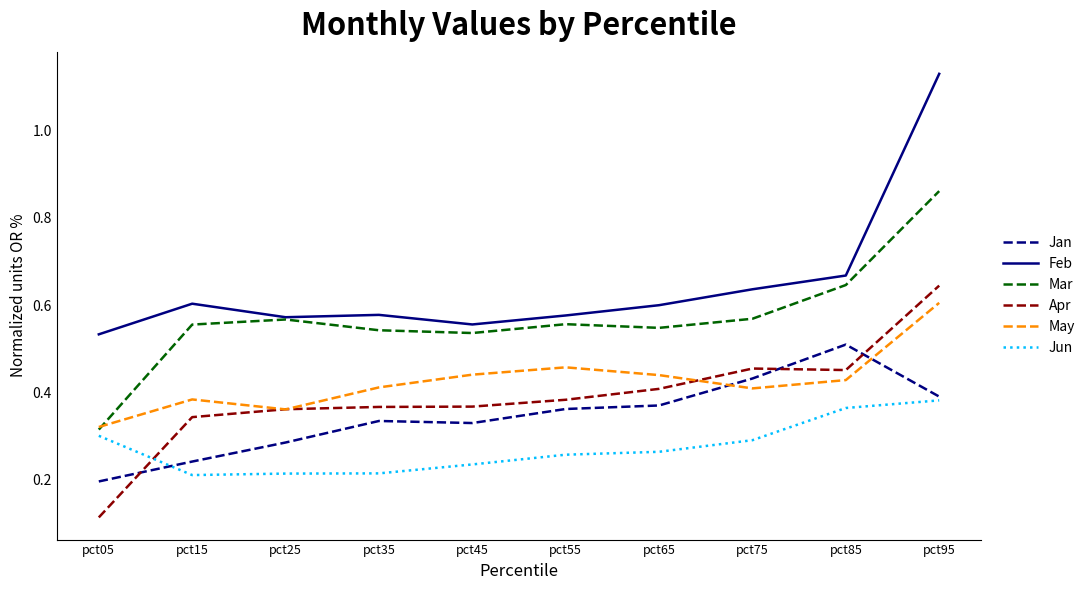

At which label is Feb closest to 0?

pct05